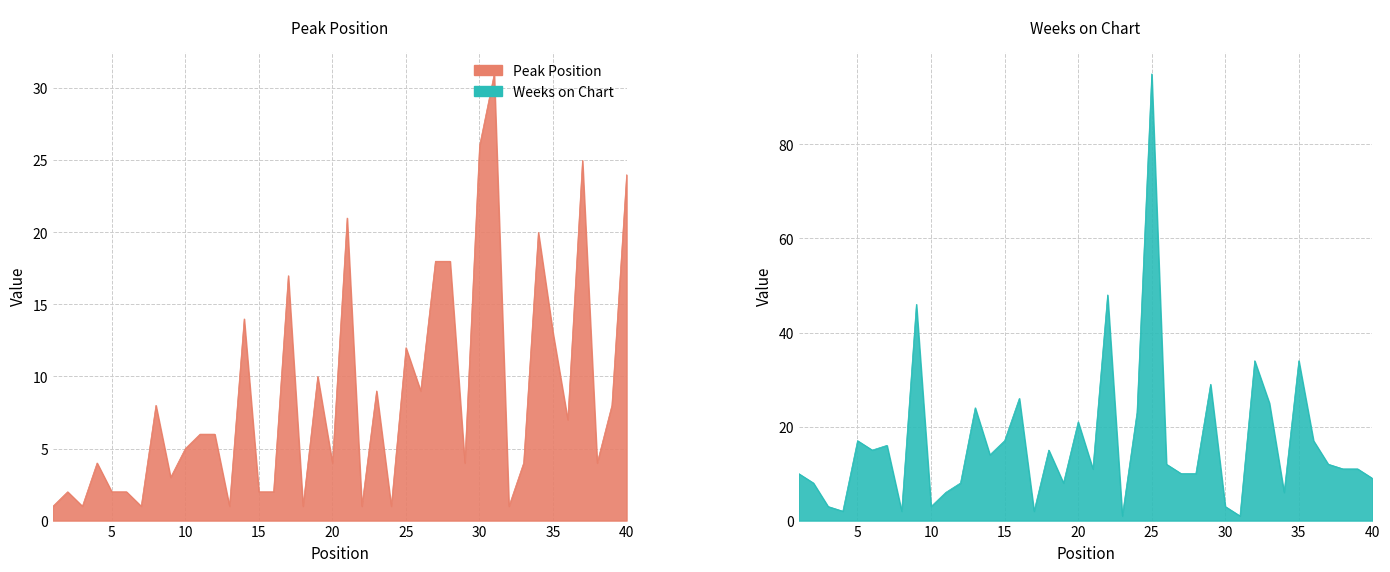

How many intersections are there between Weeks on Chart and Peak Position?

22